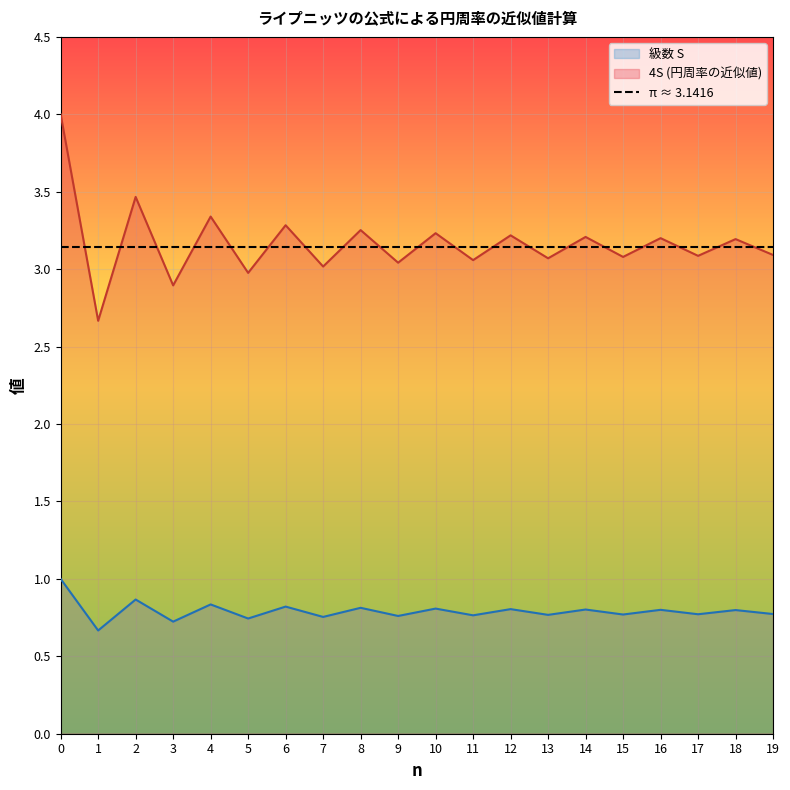

True or false: 級数 S and 4S (円周率の近似値) intersect in this chart.

False